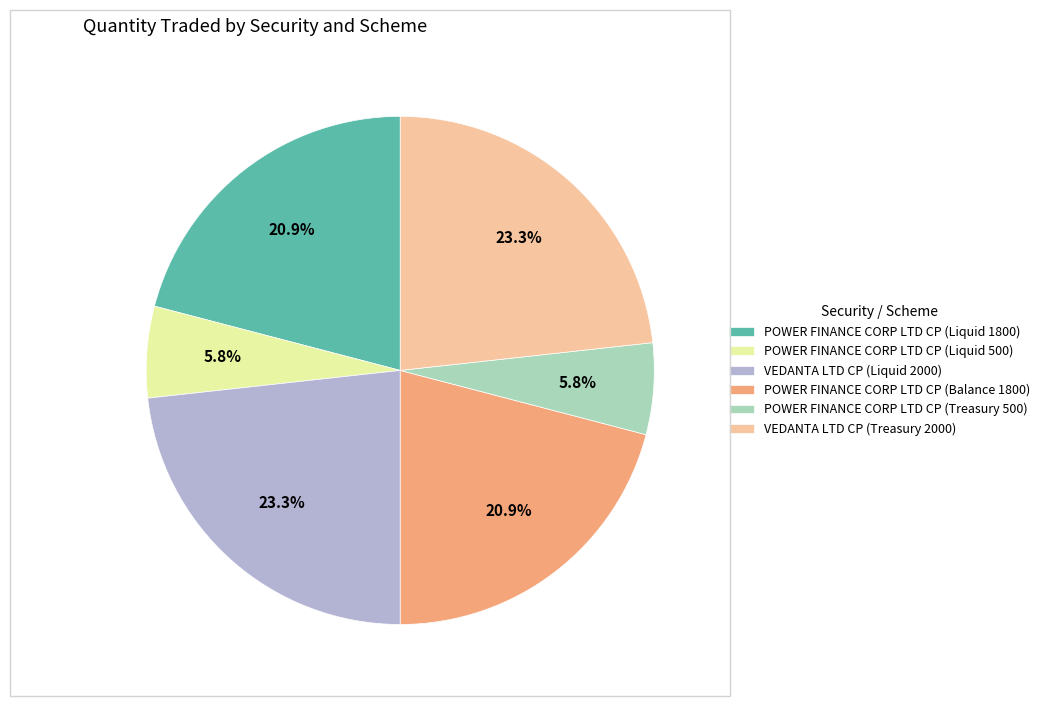

The VEDANTA LTD CP (Liquid 2000) slice represents 34% of the pie. True or false?

False